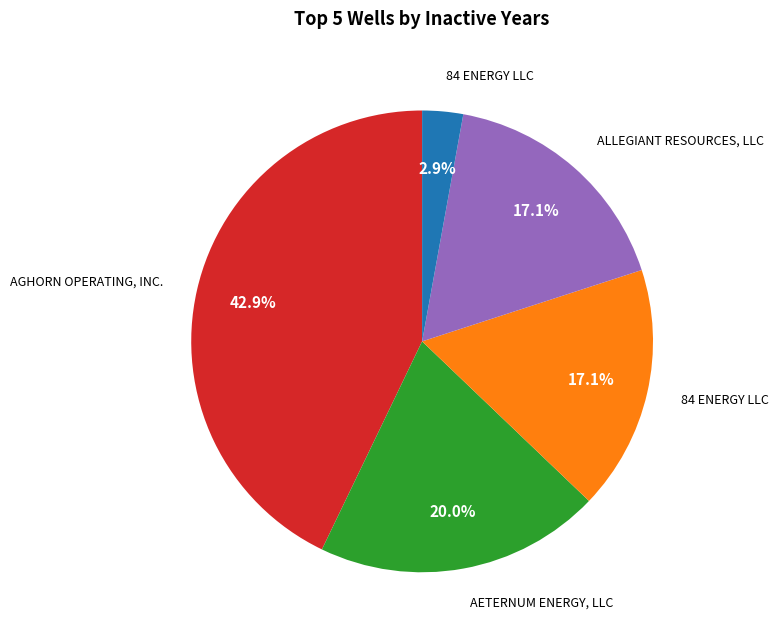

Is there any slice that represents more than half of the pie?

No